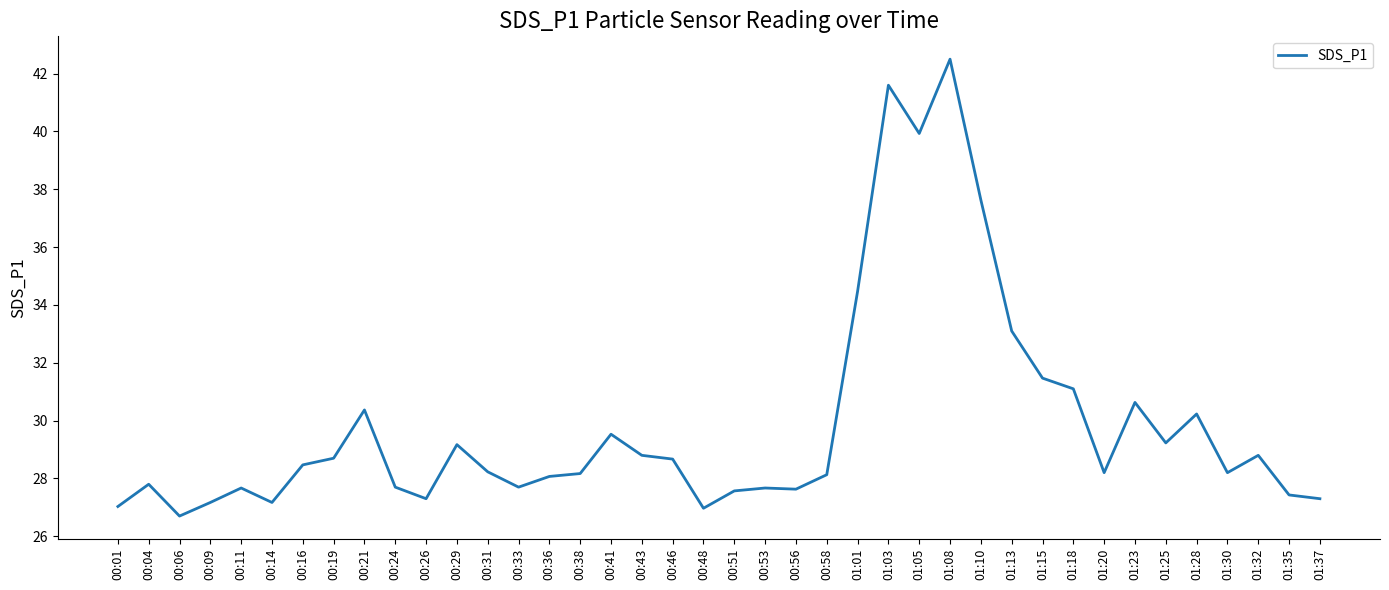

What is the sum of the values at 01:05 and 01:01?

74.4